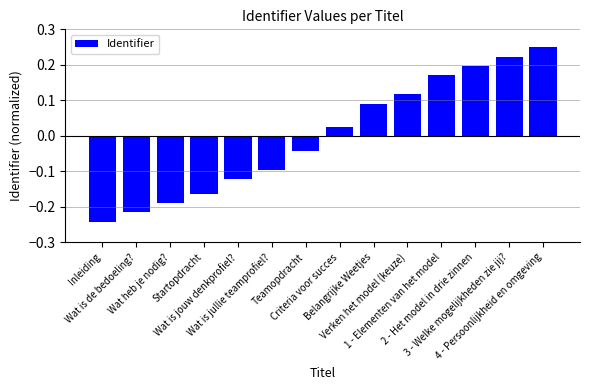

At which label does the data first exceed 0?

Criteria voor succes